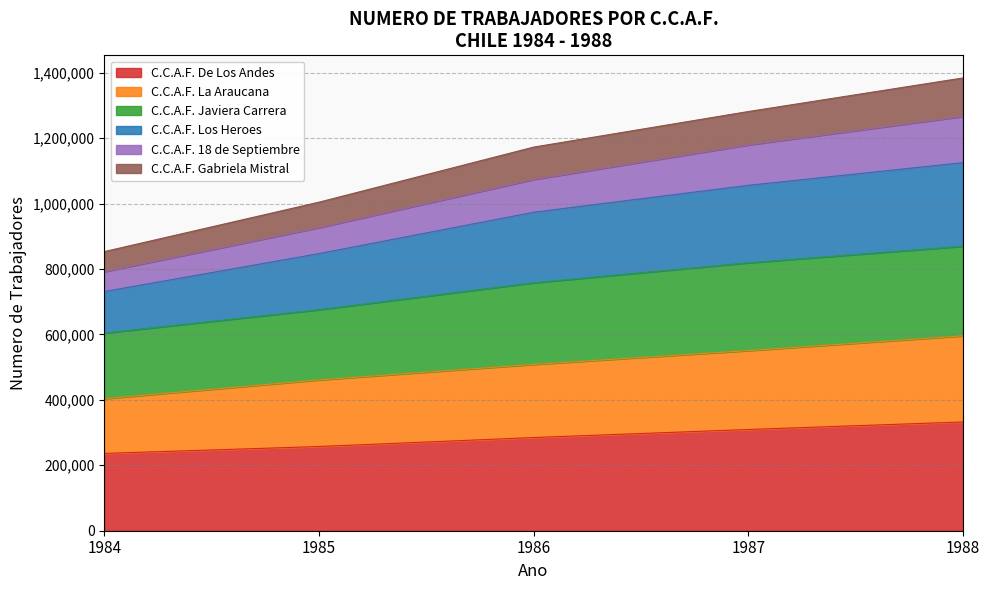

What is the total value across all series at 1987?

1281293